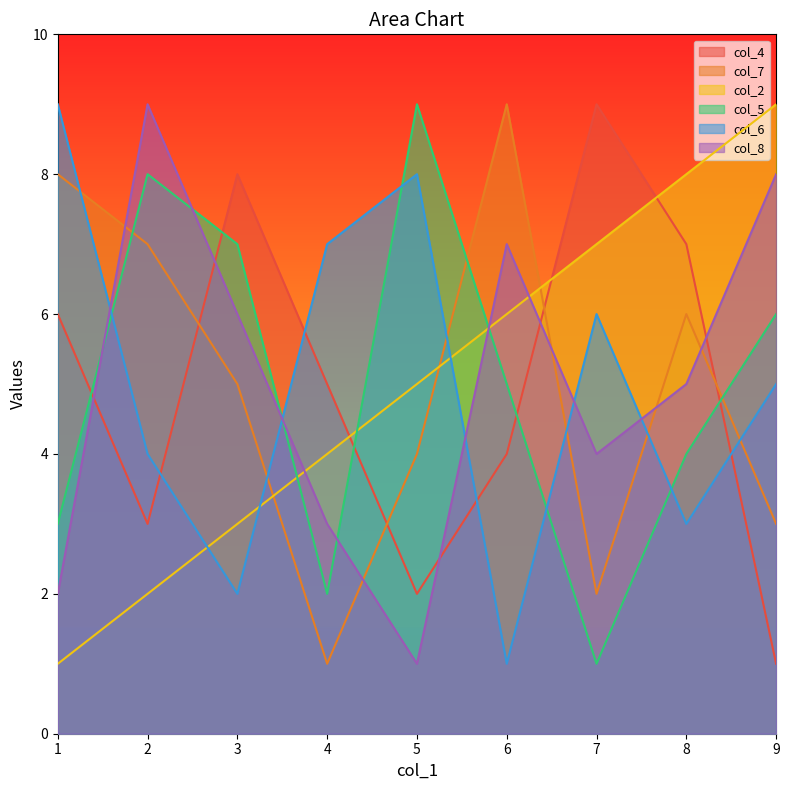

List the labels in order of col_7 value, smallest first.

4, 7, 9, 5, 3, 8, 2, 1, 6